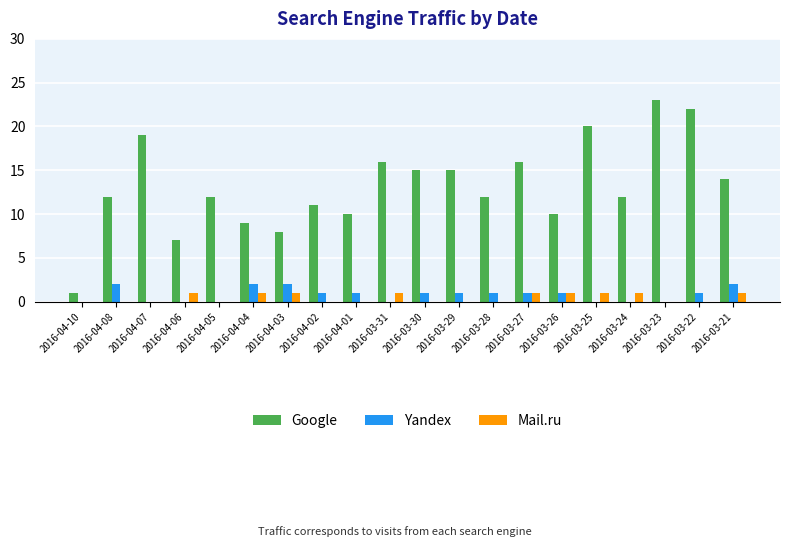

What is the total value across all series at 2016-03-21?

17